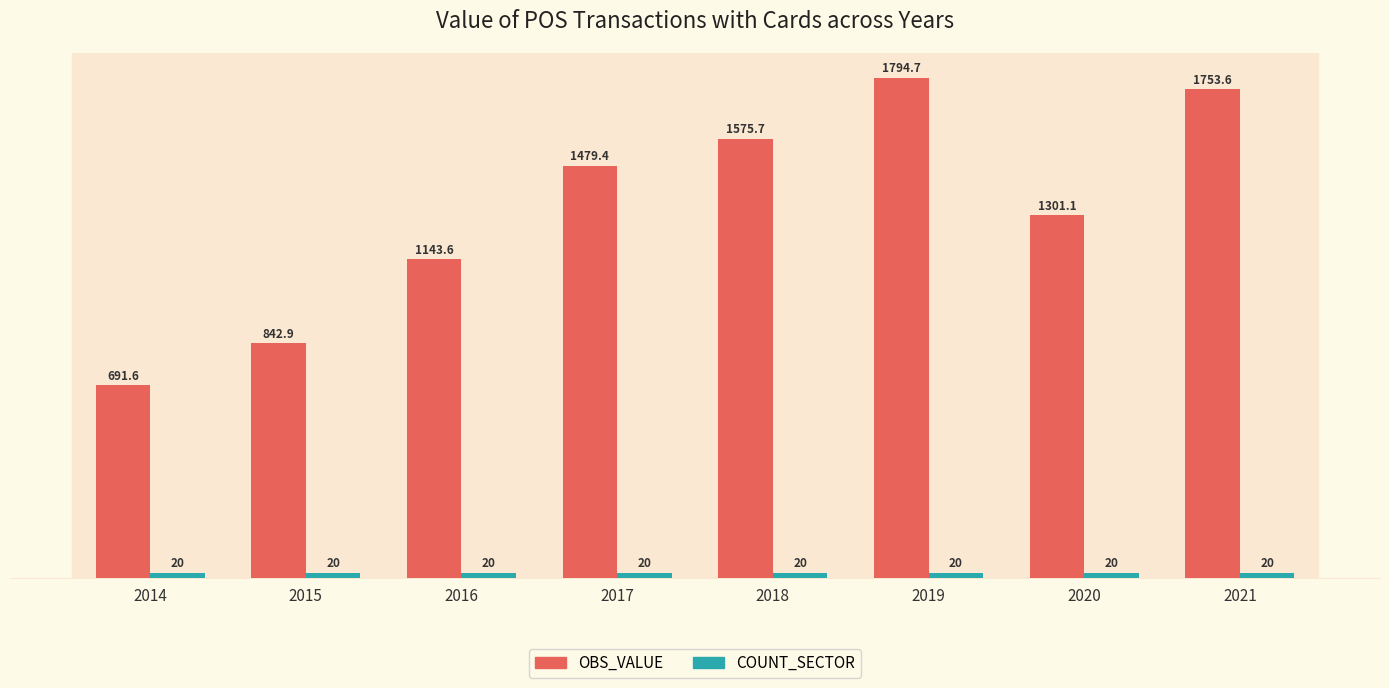

Are the bars horizontal?

No